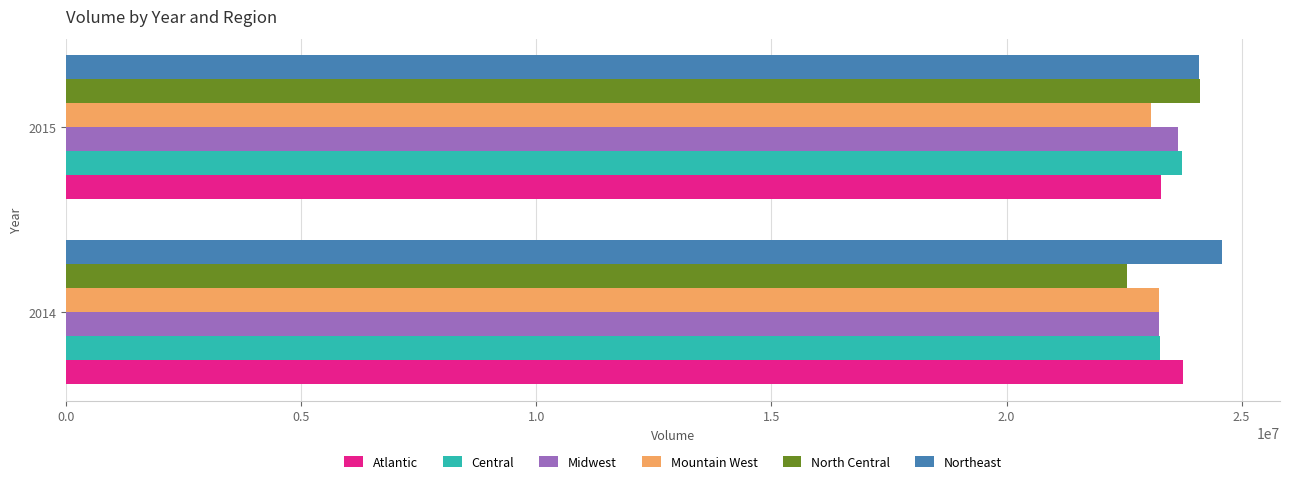

Read the Northeast value at 2015.

24103492